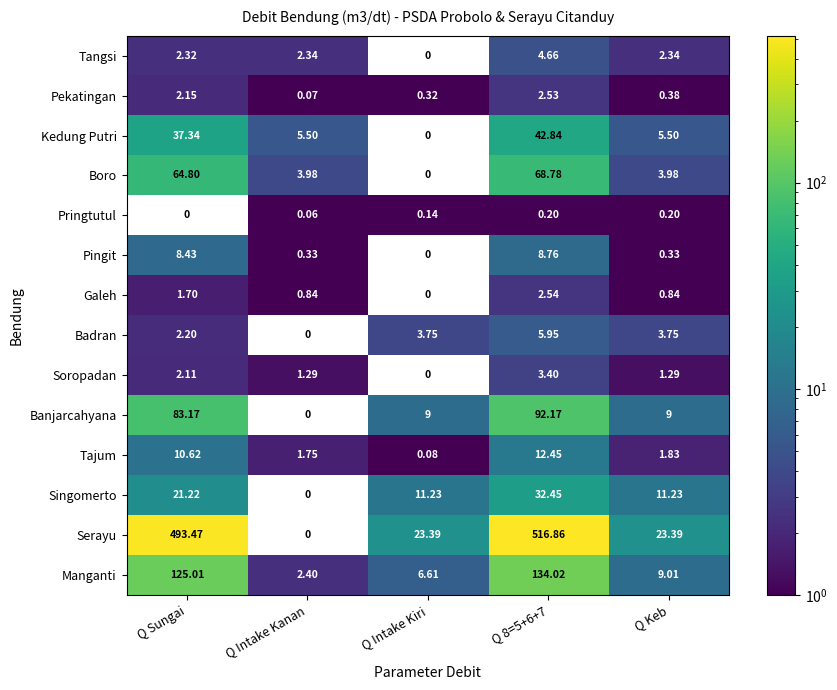

Between Q Sungai and Q Intake Kanan, which series saw the biggest shift?

Serayu